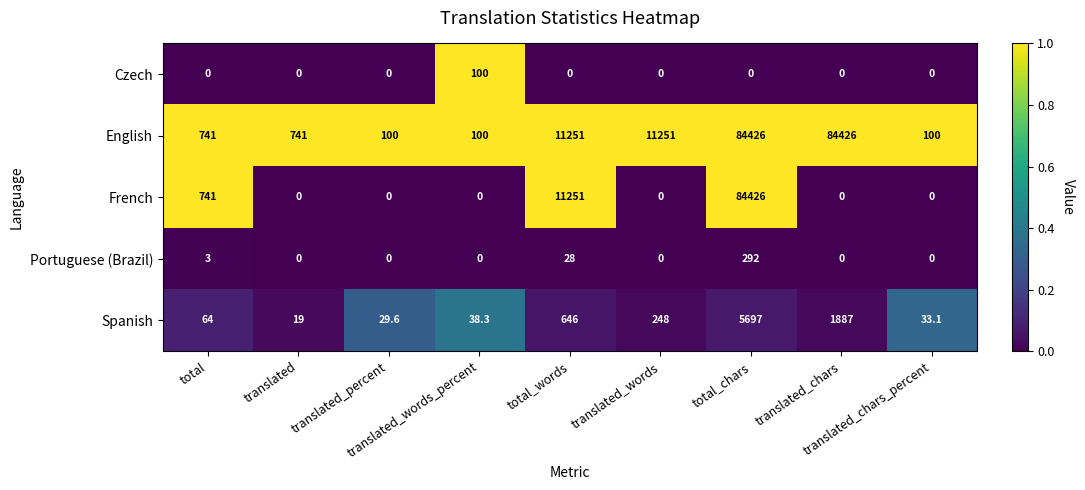

What is the average value of the French series?

10713.1